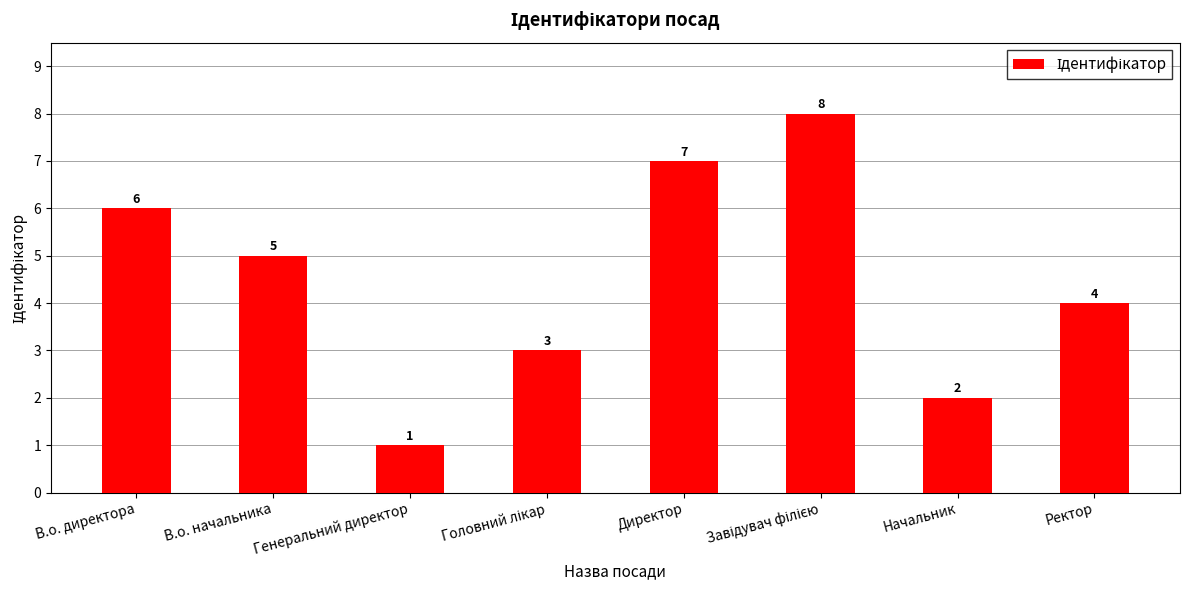

What is the maximum value shown in the chart?

8